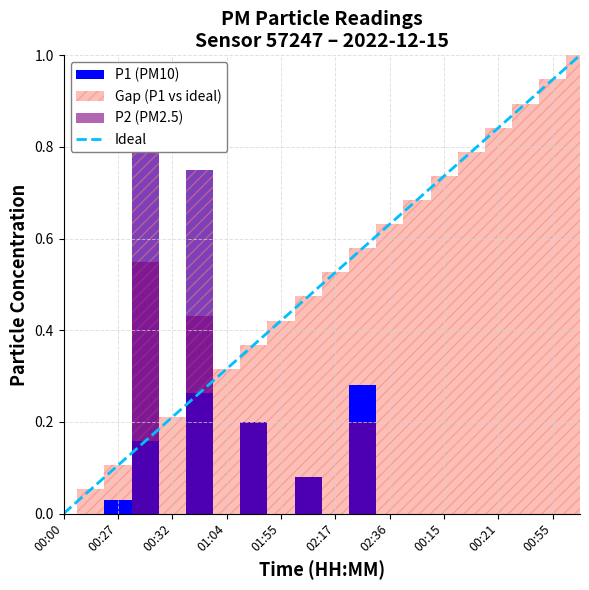

True or false: Ideal has a value of 0.1 at 00:27.

True